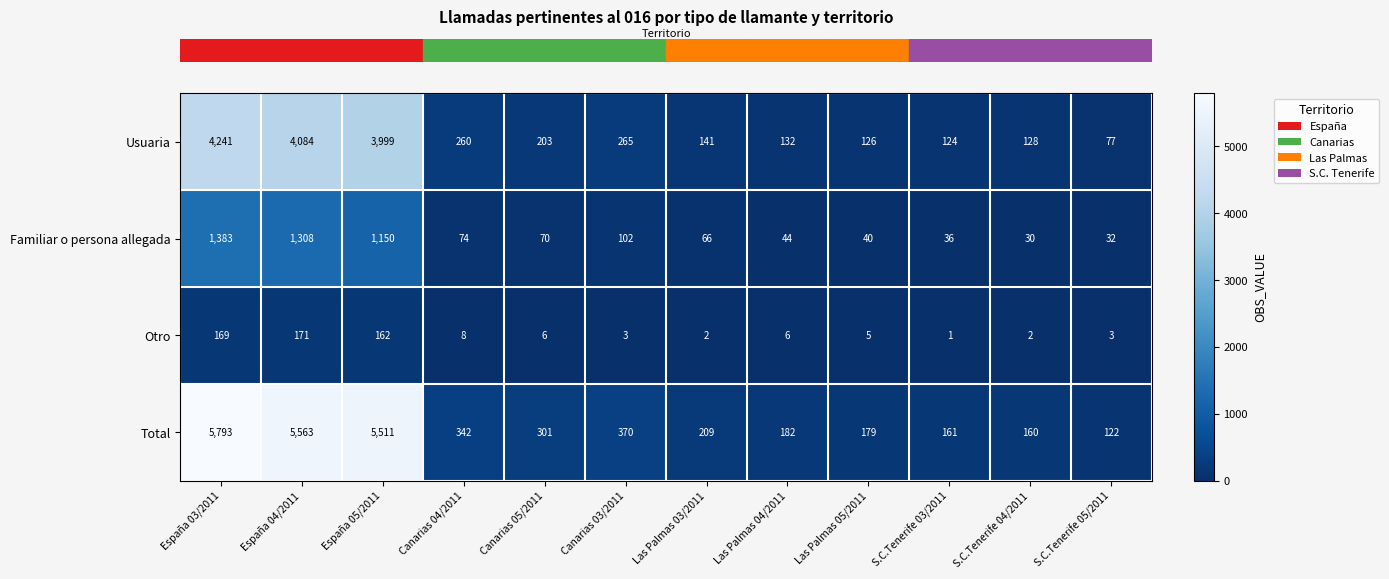

Is it true that Otro equals 6 at Las Palmas 04/2011?

True